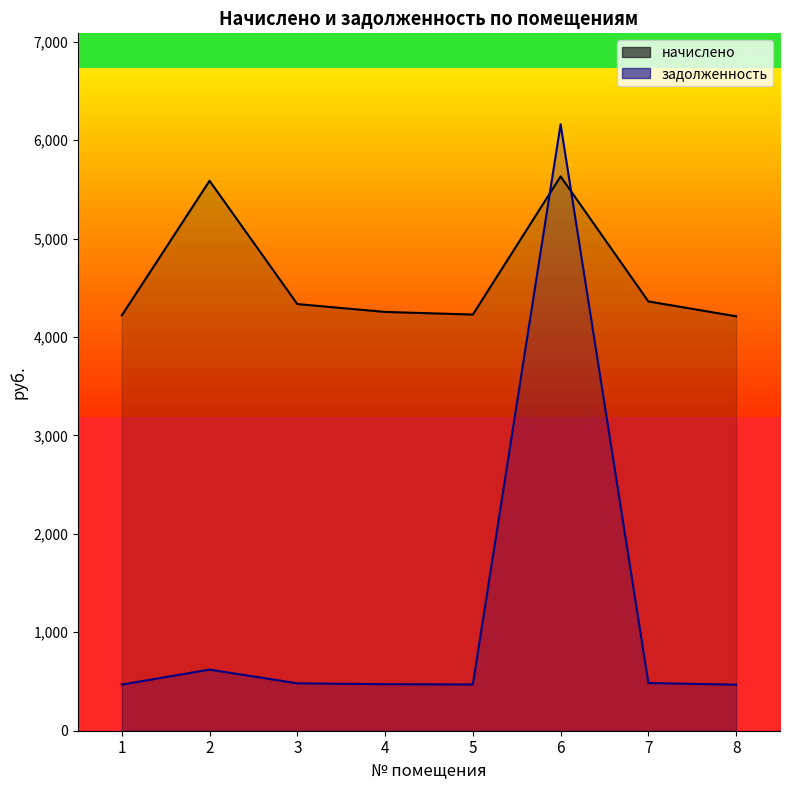

Which series has the widest spread of values?

задолженность